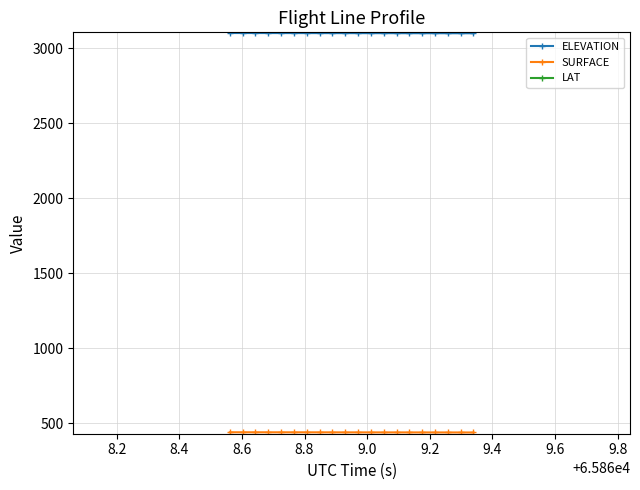

What is the lowest value of the ELEVATION series?

3098.8